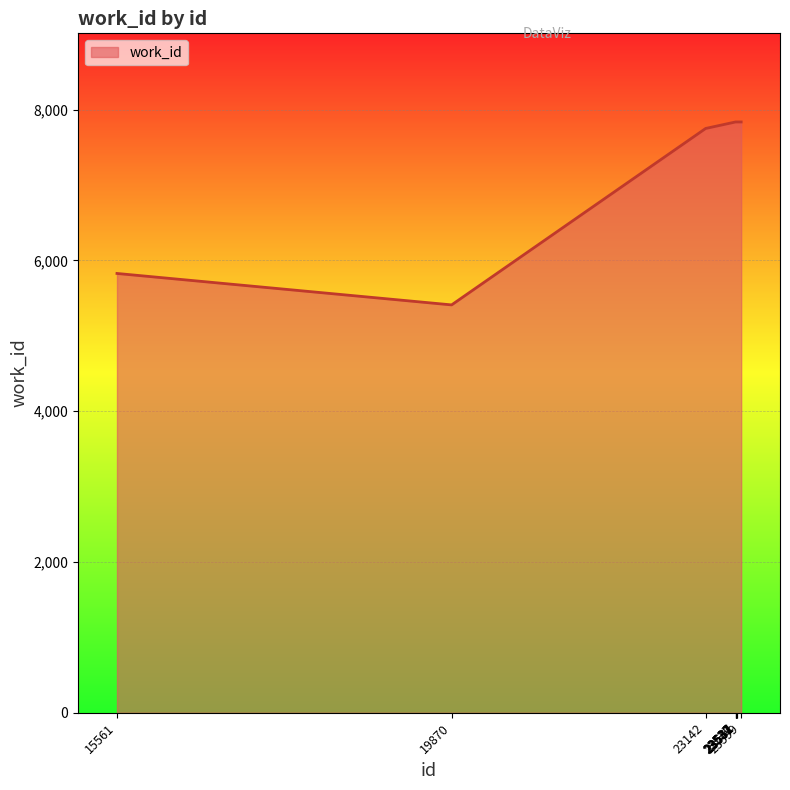

The value at 23537 is 7835. True or false?

True